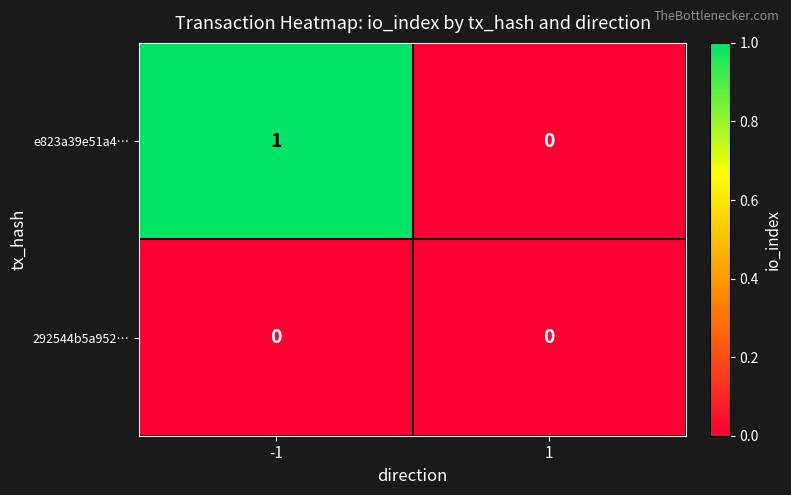

Between -1 and 1, which series saw the biggest shift?

e823a39e51a4…